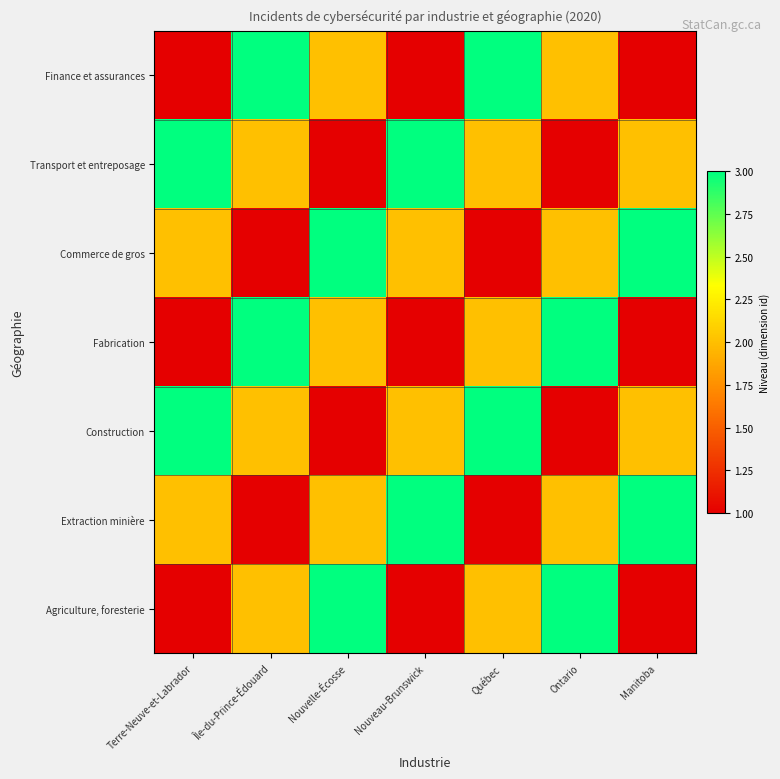

Which series has the largest total across all categories?

Extraction minière